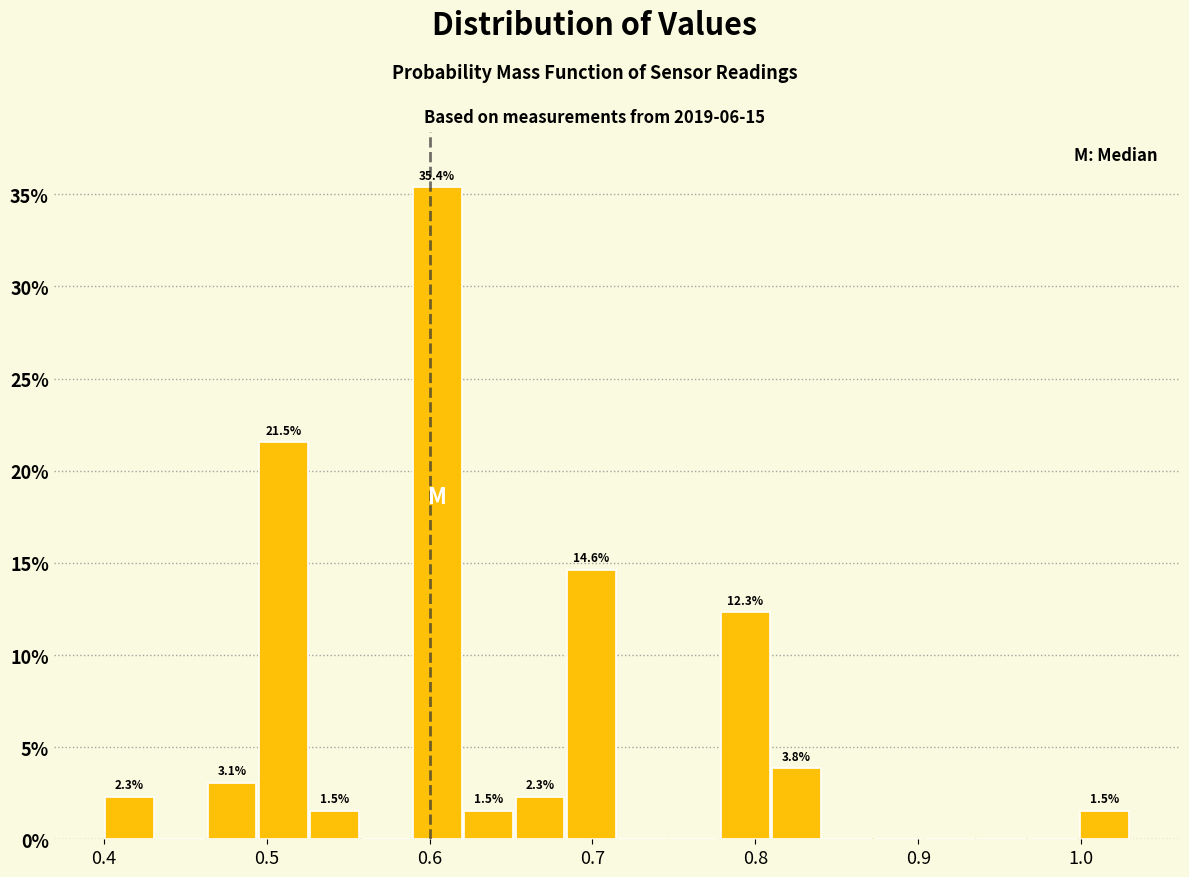

Read against the x-axis, roughly where is the centre of the tallest bar?

0.60